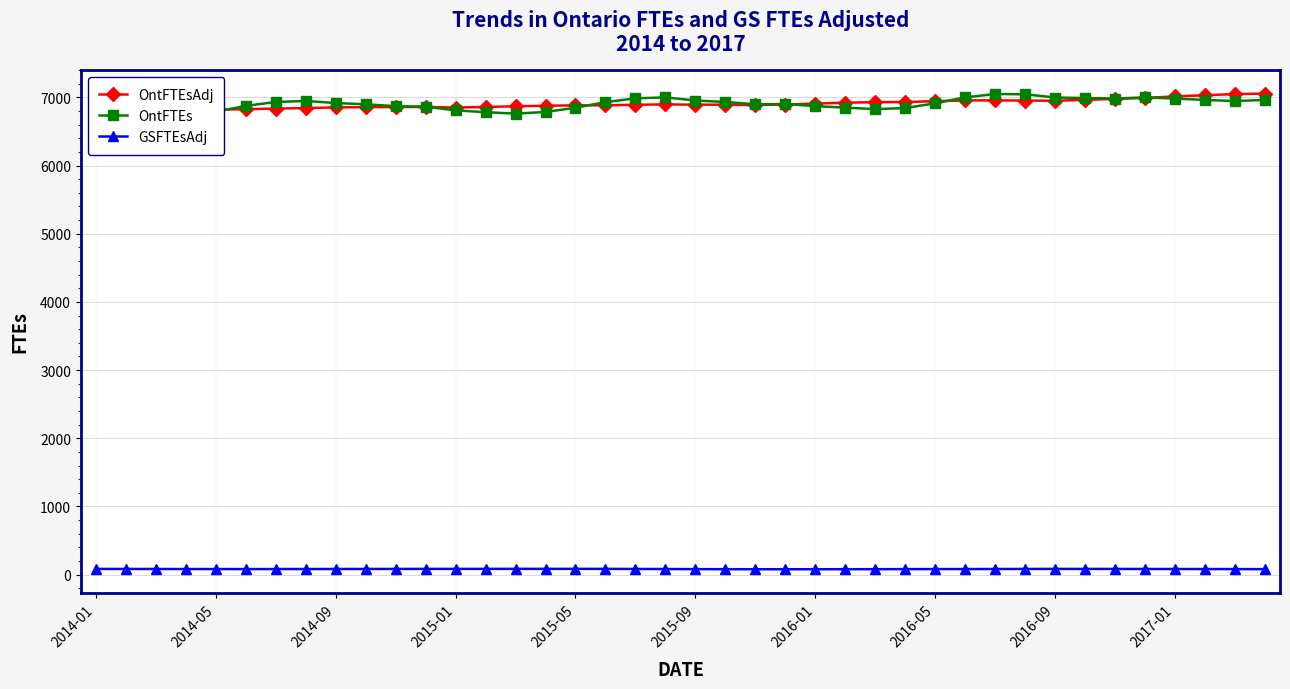

Is the value of OntFTEs at 2015-01 greater than the value of GSFTEsAdj at 34?

Yes